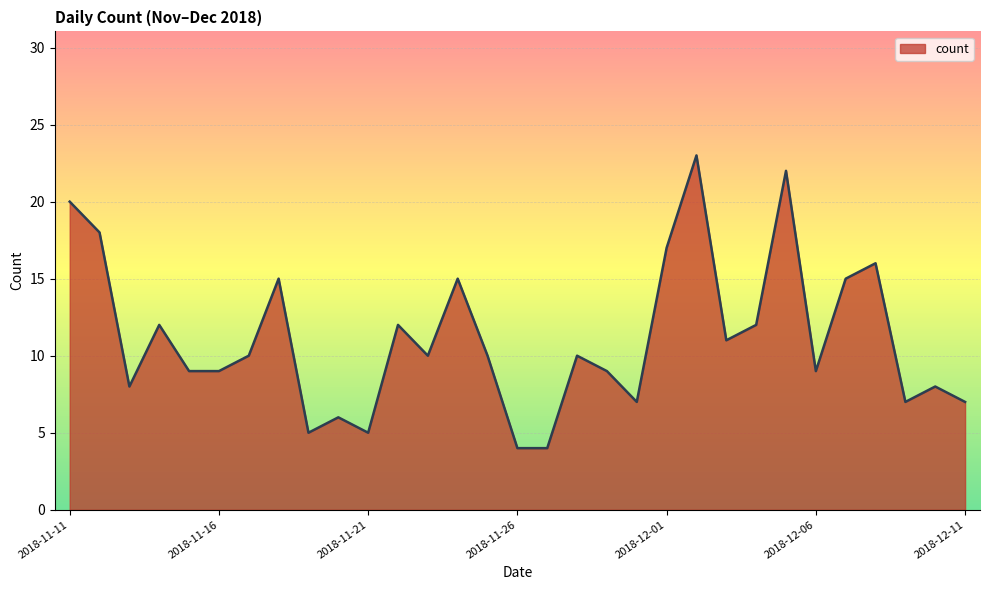

True or false: there are more than 0 points higher than both neighbors.

True